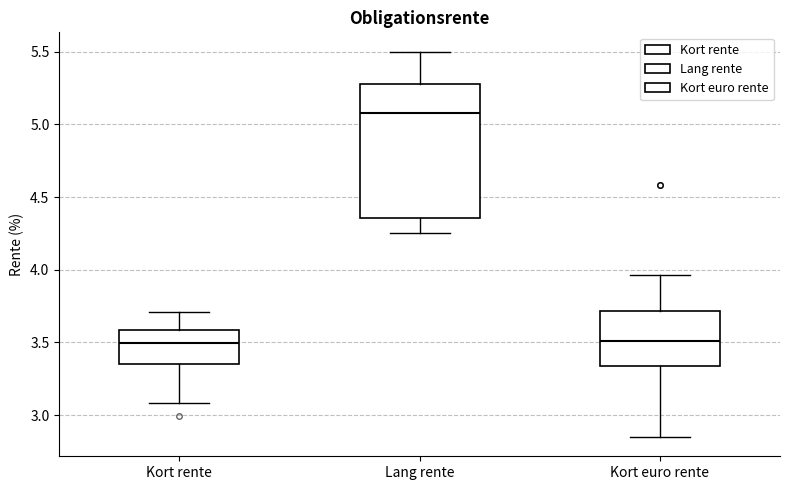

Where does the median line of the box for Kort rente sit on the y-axis? The values are not printed on the chart, so give them approximately, as read against the axis.

3.50